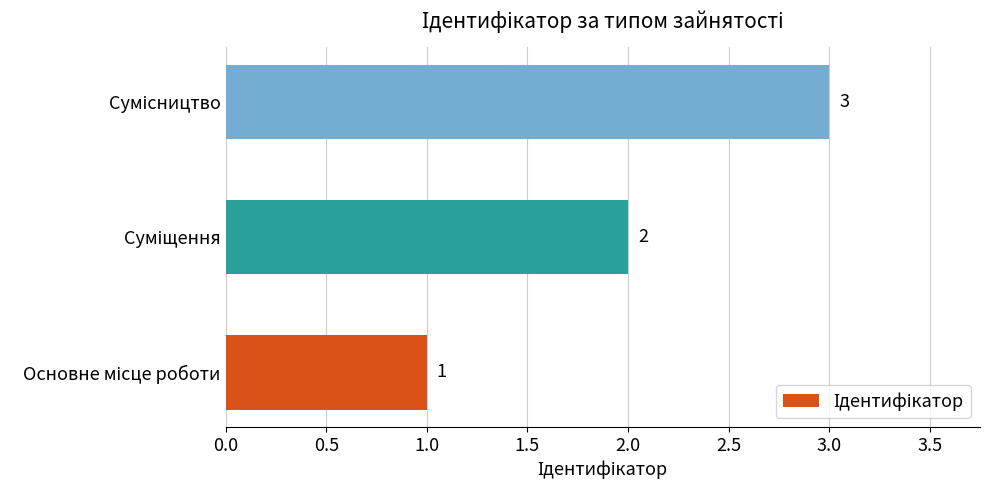

What is the minimum value shown in the chart?

1